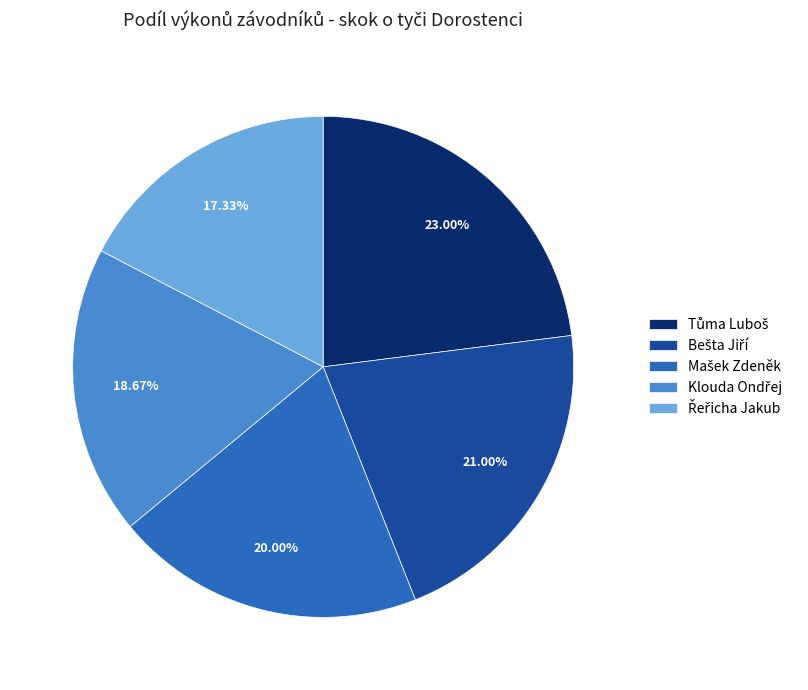

Is there any slice that represents more than half of the pie?

No